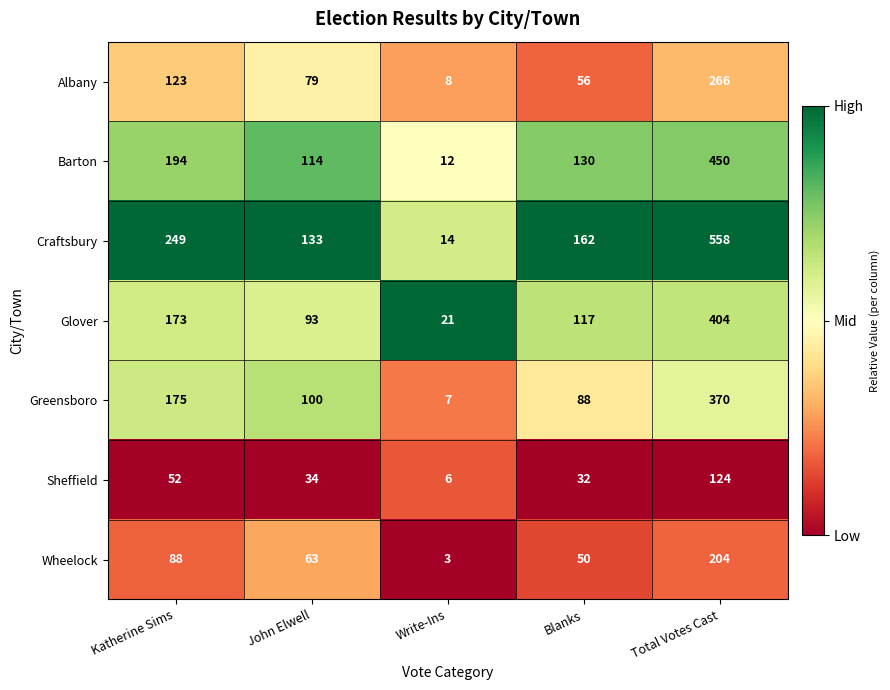

Which series changed the most between Blanks and Total Votes Cast?

Craftsbury